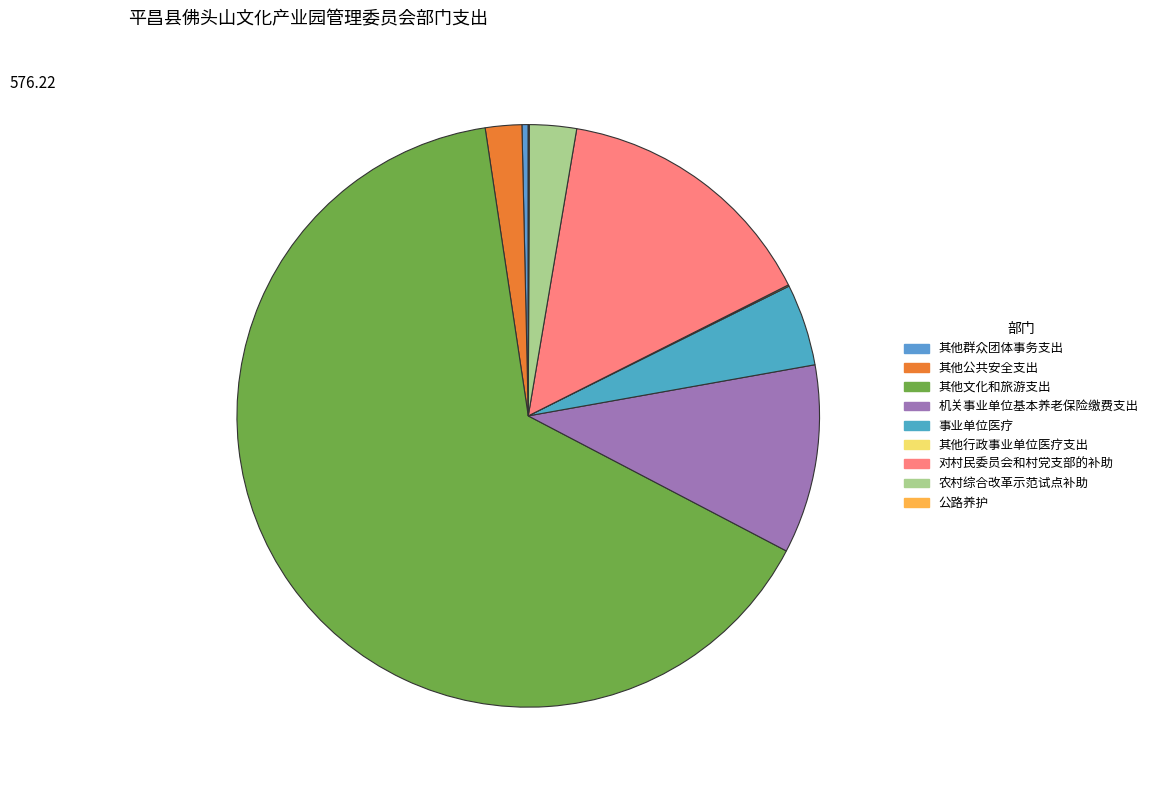

To the nearest percent, what is the difference between the largest and smallest slice percentages?

65%